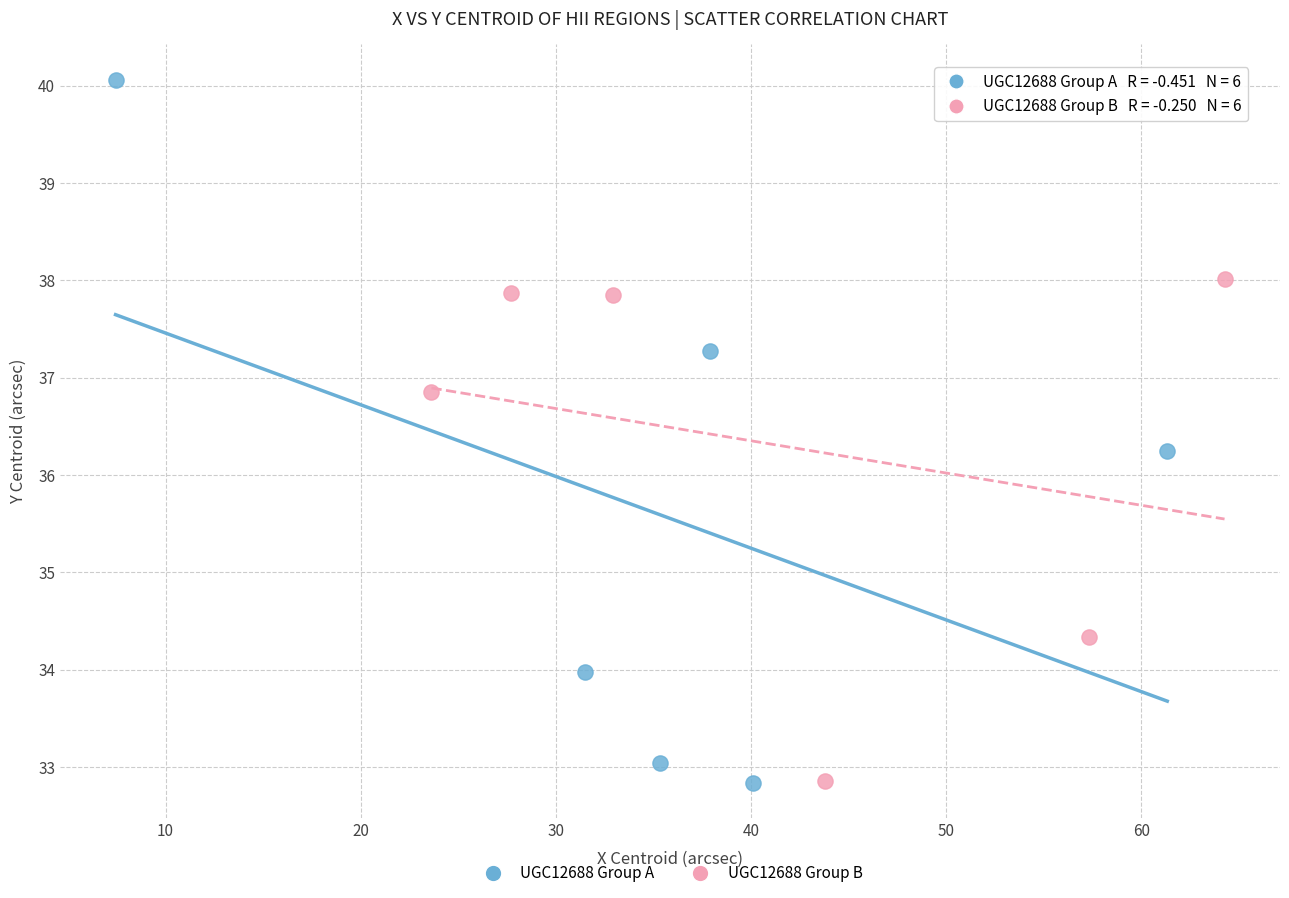

Which series has the largest Y range (max minus min)?

UGC12688 Group A